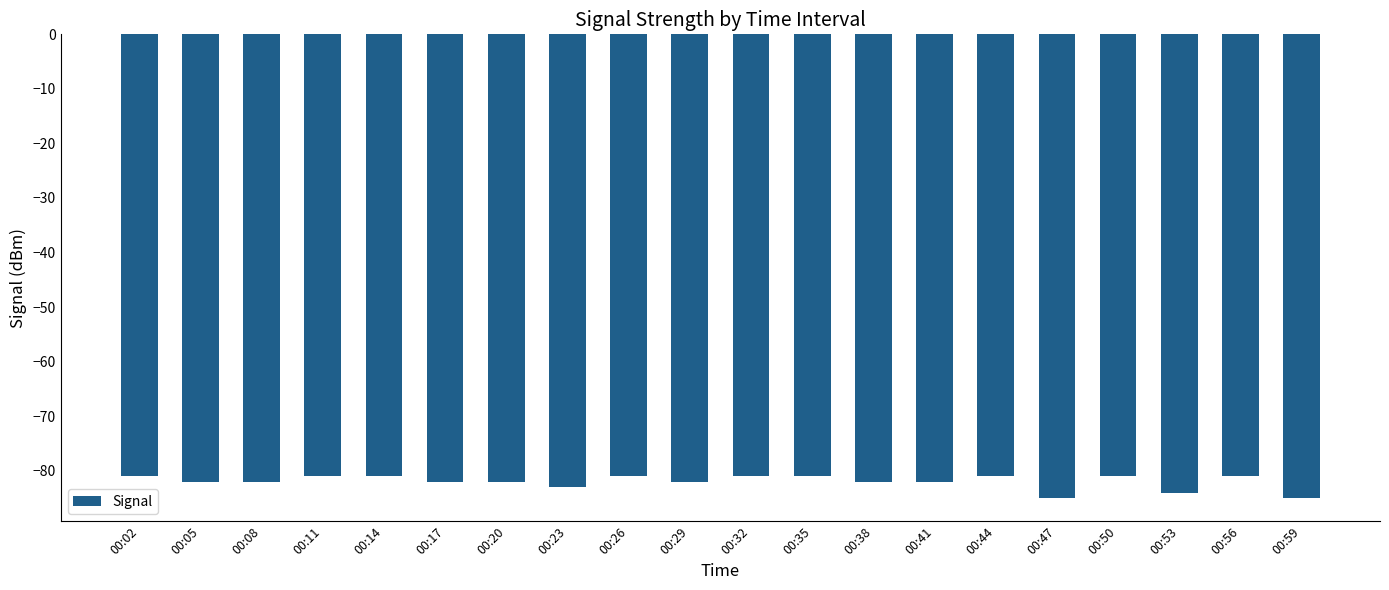

What is the sum of all values?

-1640